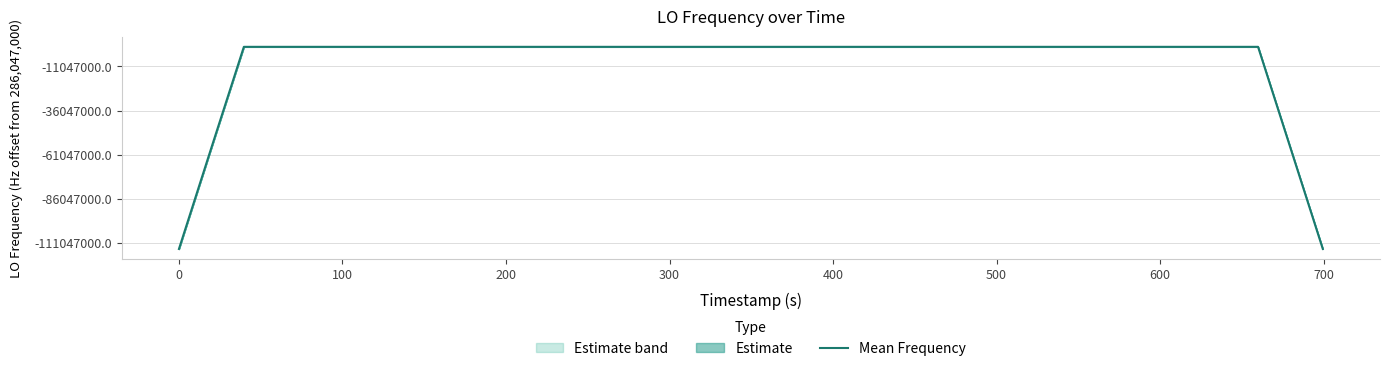

What is the difference between the maximum and minimum values?

114418801.7